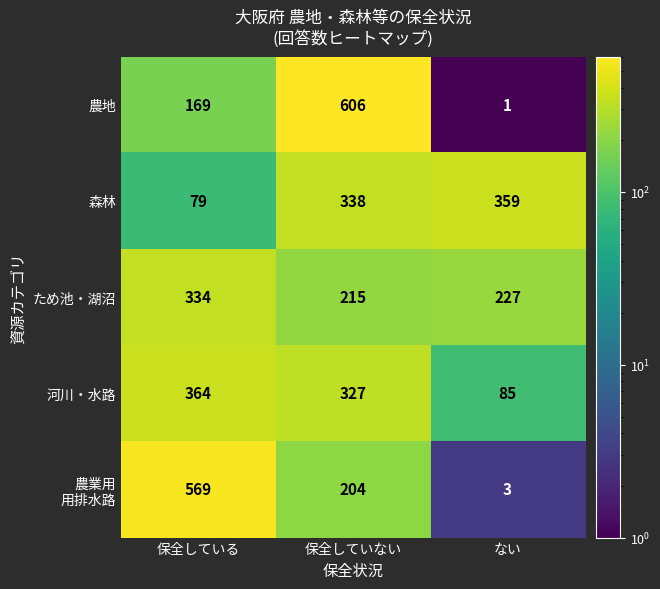

Read the ため池・湖沼 value at 保全している, to the nearest 10.

330